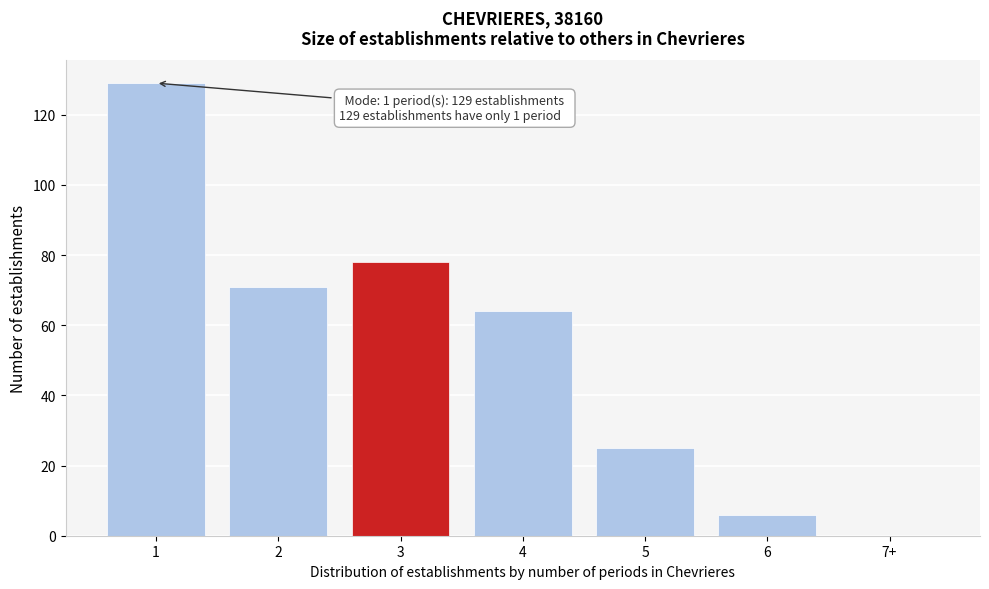

Reading left to right, list all the values displayed in this chart.

1=129	2=71	3=78	4=64	5=25	6=6	7+=0